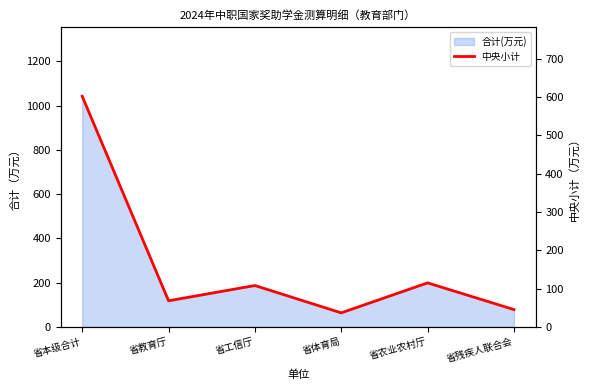

Rank the categories by value from lowest to highest.

省体育局, 省残疾人联合会, 省教育厅, 省工信厅, 省农业农村厅, 省本级合计